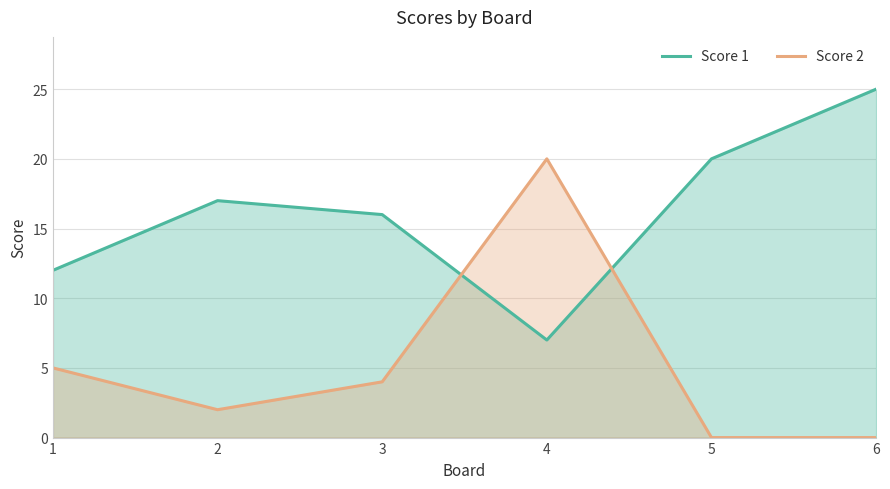

Between 2 and 4, which series saw the biggest shift?

Score 2